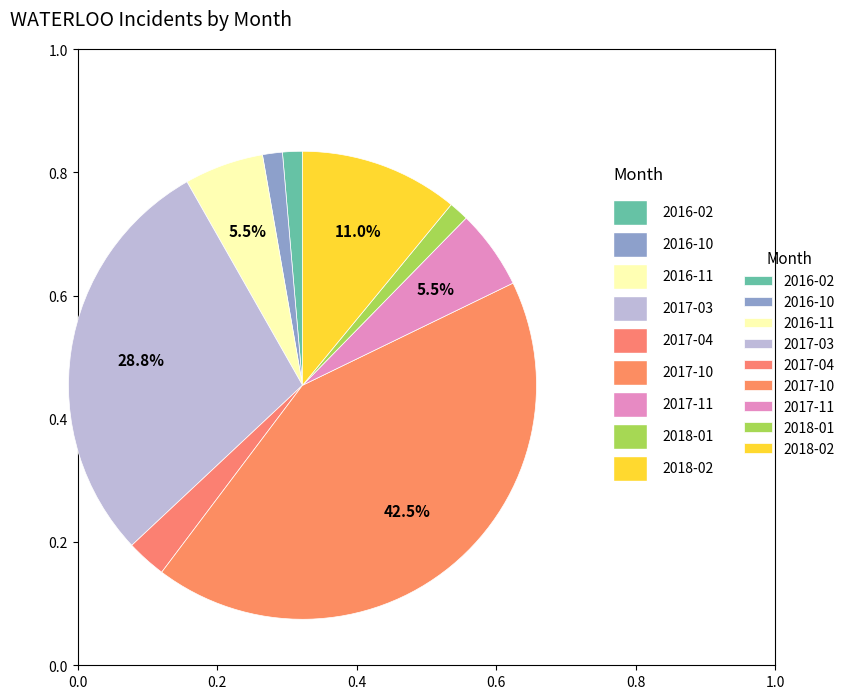

How many slices are in this pie chart?

9